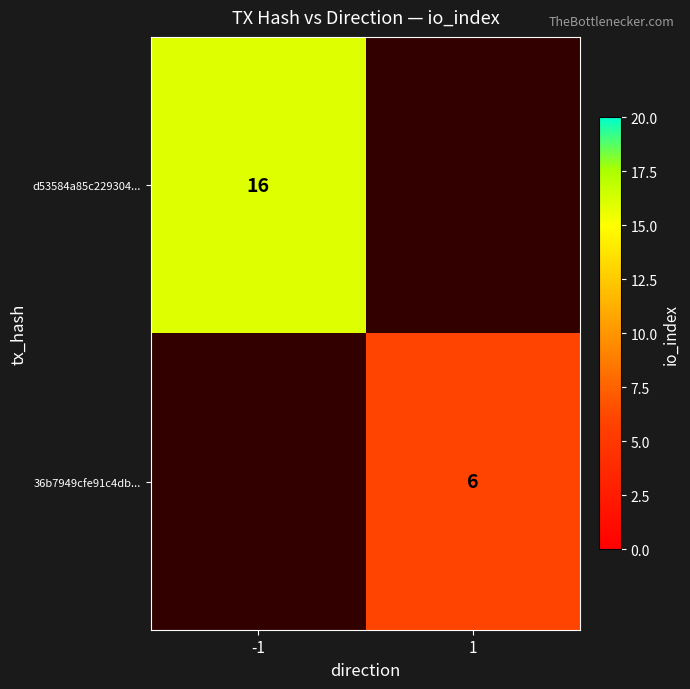

Count the number of categories in the chart.

2